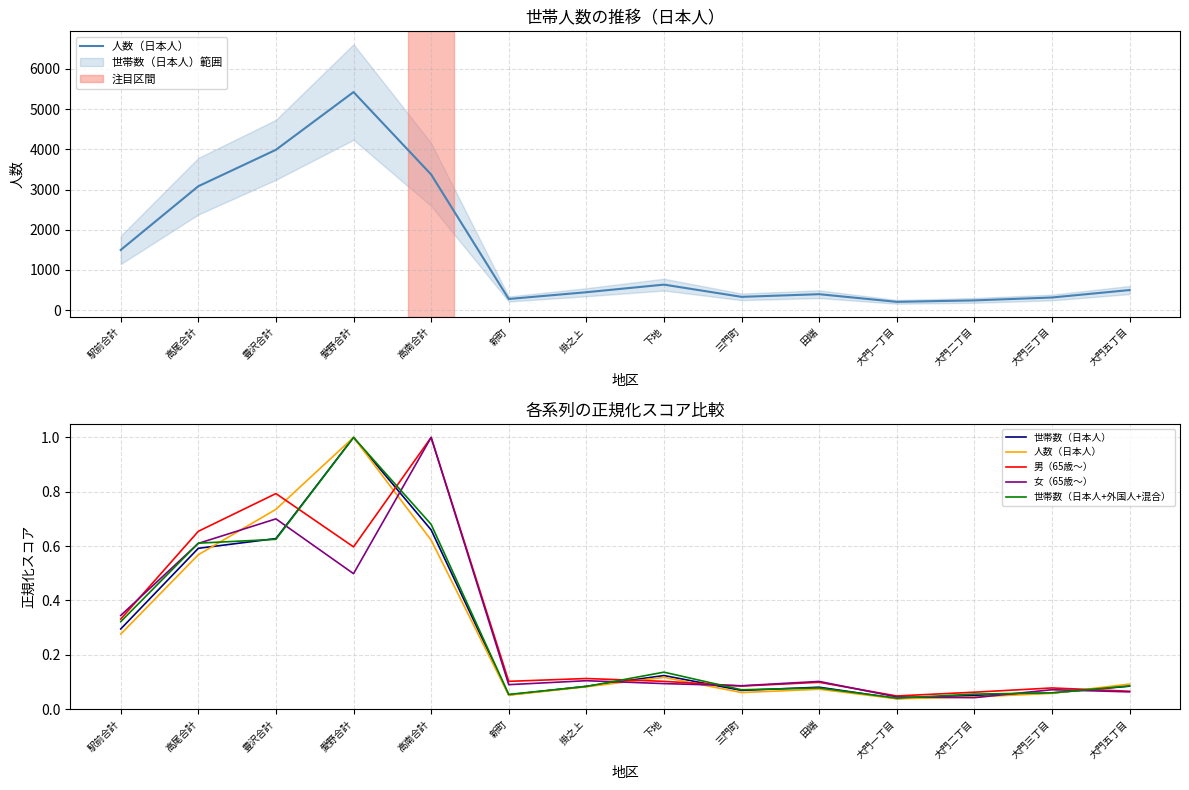

Between 高尾合計 and 掛之上, which series saw the biggest shift?

男（65歳〜）